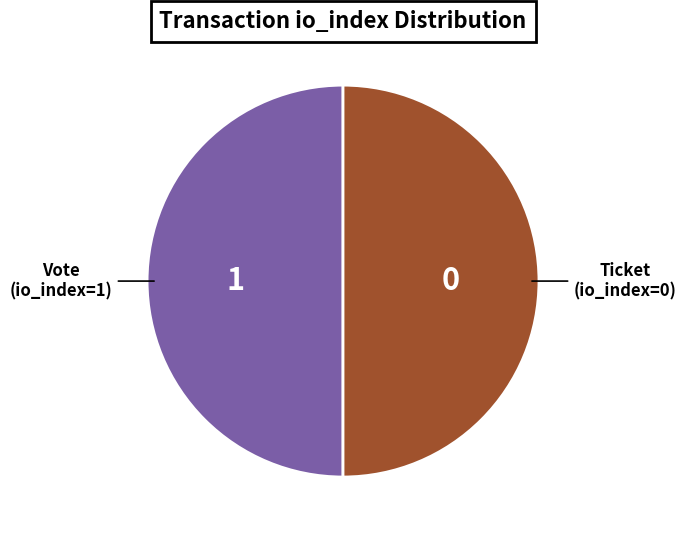

How many segments does this pie chart have?

2